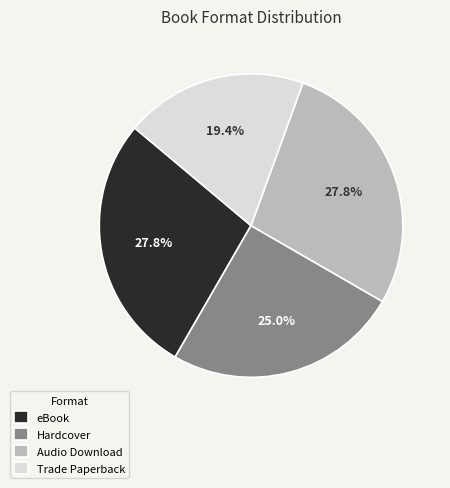

To the nearest percent, what percentage of the pie is Trade Paperback?

19%